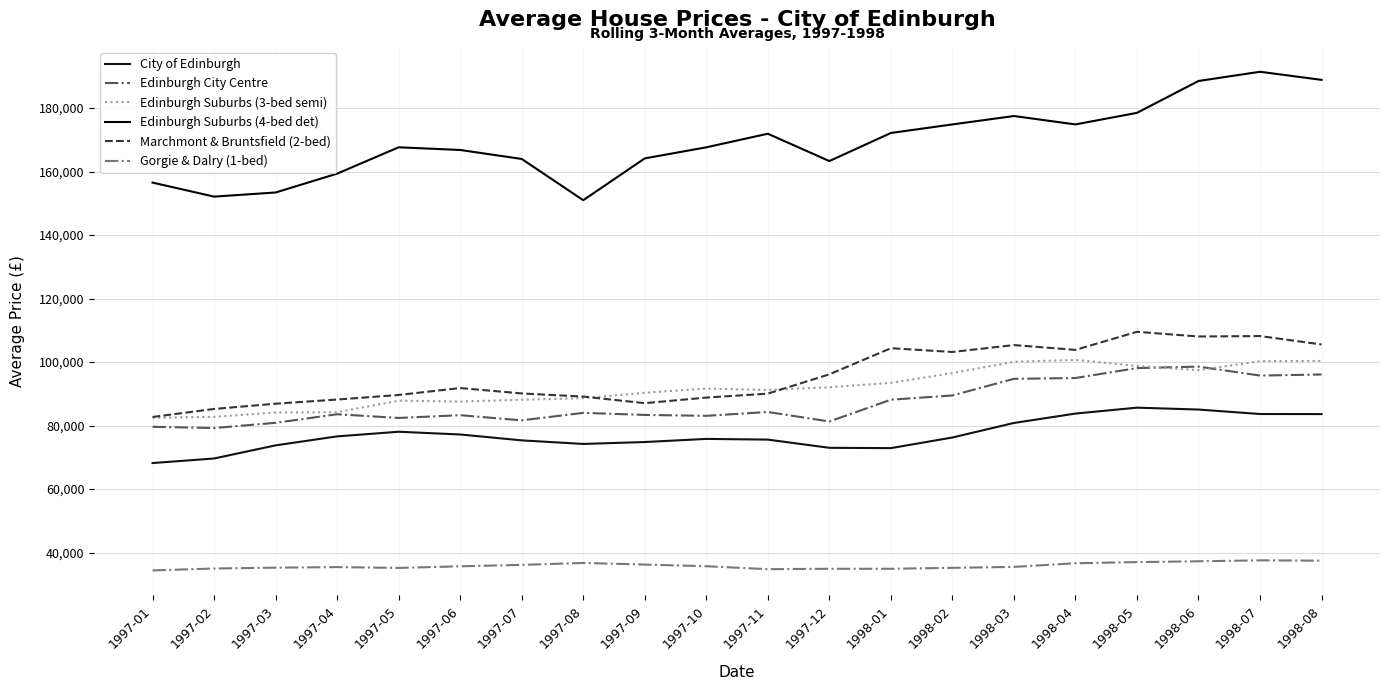

Which series has the largest range (max minus min)?

Edinburgh Suburbs (4-bed det)